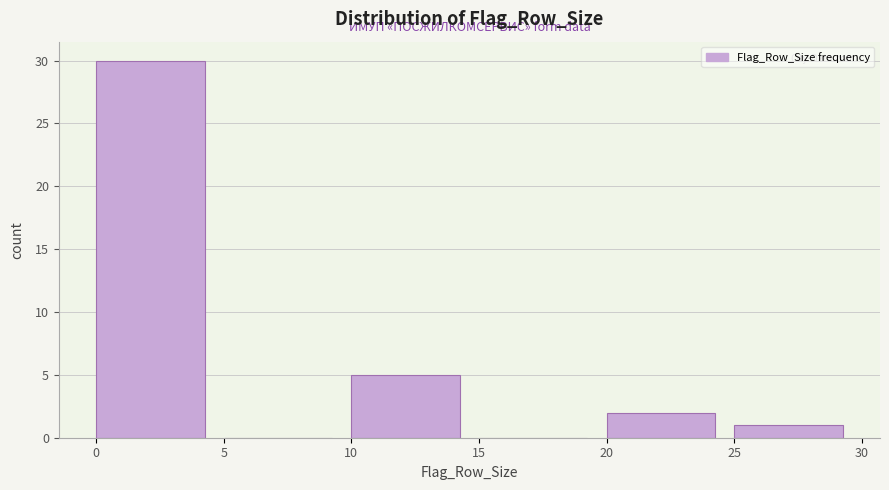

How tall is the bar that spans 20 to 25 on the x-axis? The values are not printed on the chart, so give them approximately, as read against the axis.

2